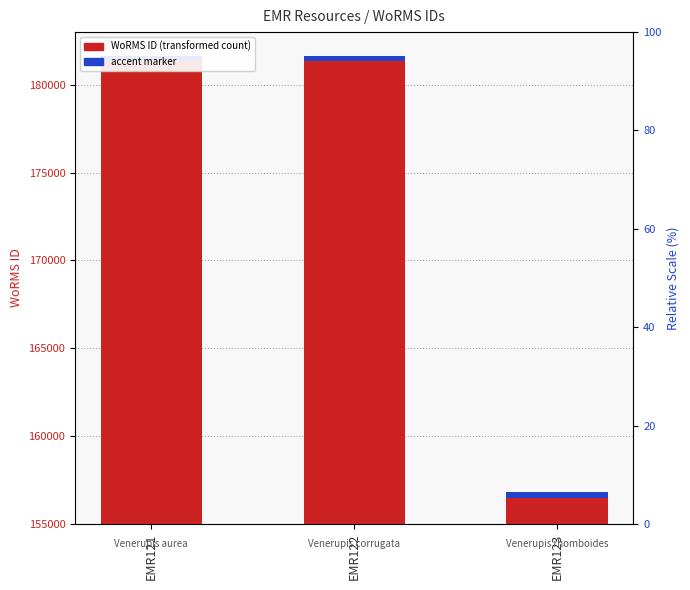

Reading right to left, what are all the values shown in this chart?

WoRMS ID: EMR123=156494	EMR122=181364	EMR121=181362
accent marker: EMR123=300	EMR122=300	EMR121=300